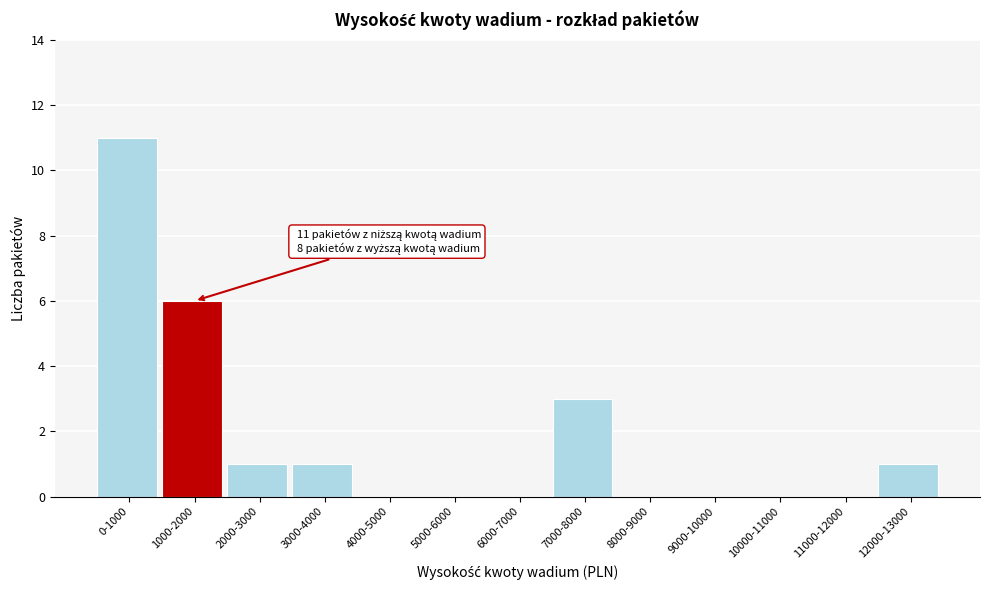

Reading left to right, list all the values displayed in this chart.

0-1000=11	1000-2000=6	2000-3000=1	3000-4000=1	4000-5000=0	5000-6000=0	6000-7000=0	7000-8000=3	8000-9000=0	9000-10000=0	10000-11000=0	11000-12000=0	12000-13000=1